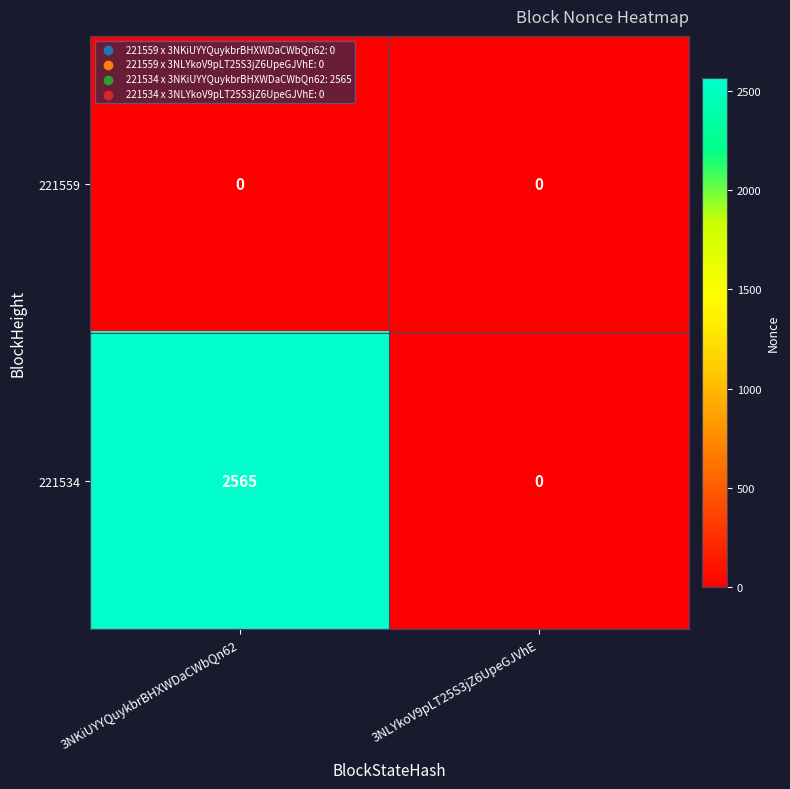

How many positive values does the 221534 series have?

1